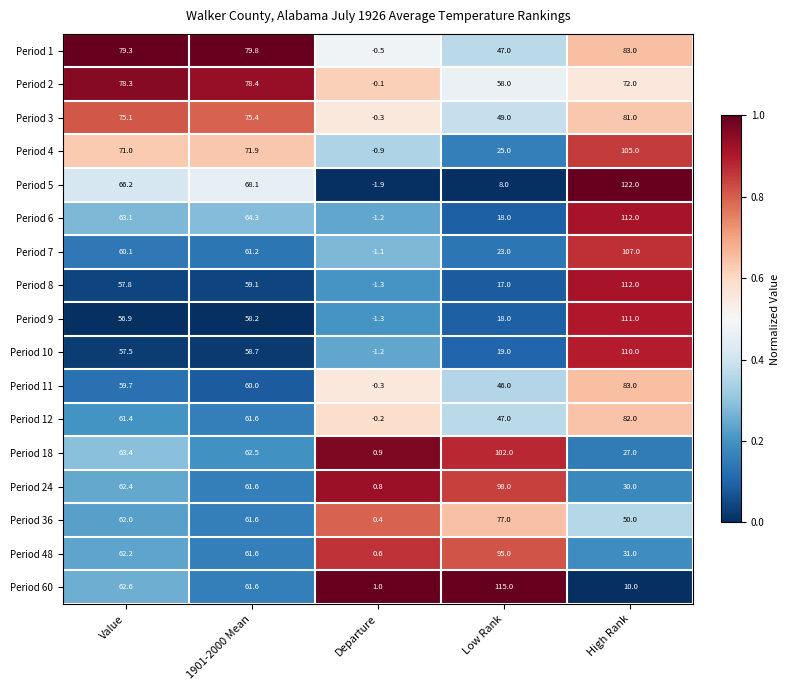

What is the average value of the Period 10 series?

48.8